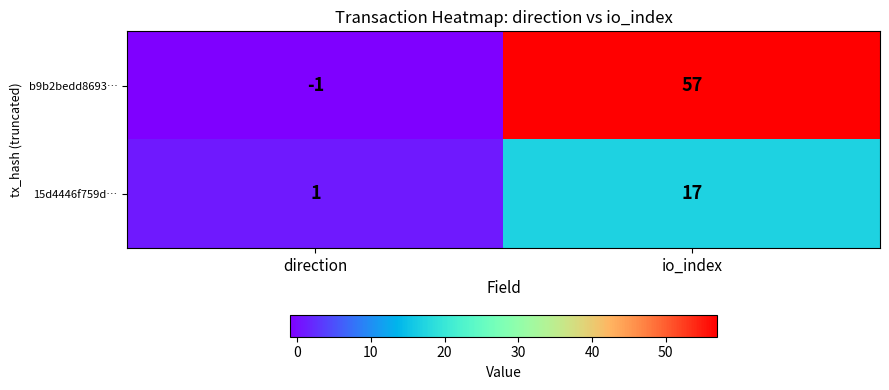

List the series in order of their peak value, highest first.

b9b2bedd8693…, 15d4446f759d…